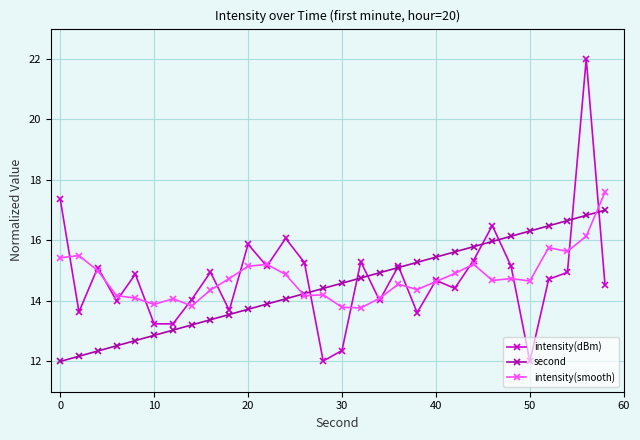

Which series has the widest spread of values?

intensity(dBm)